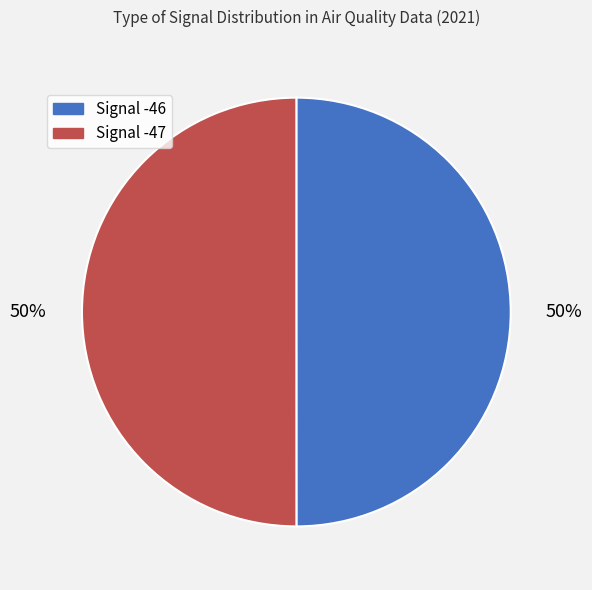

Count the number of slices in the pie.

2